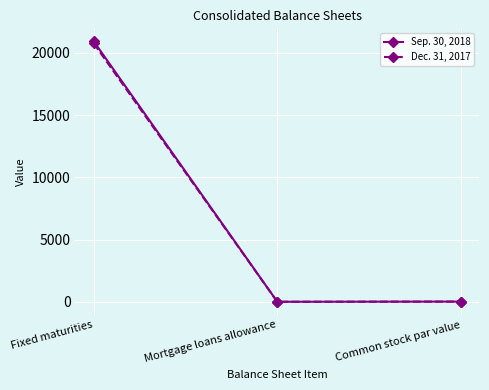

The Sep. 30, 2018 series shows 9064 at Fixed maturities. True or false?

False